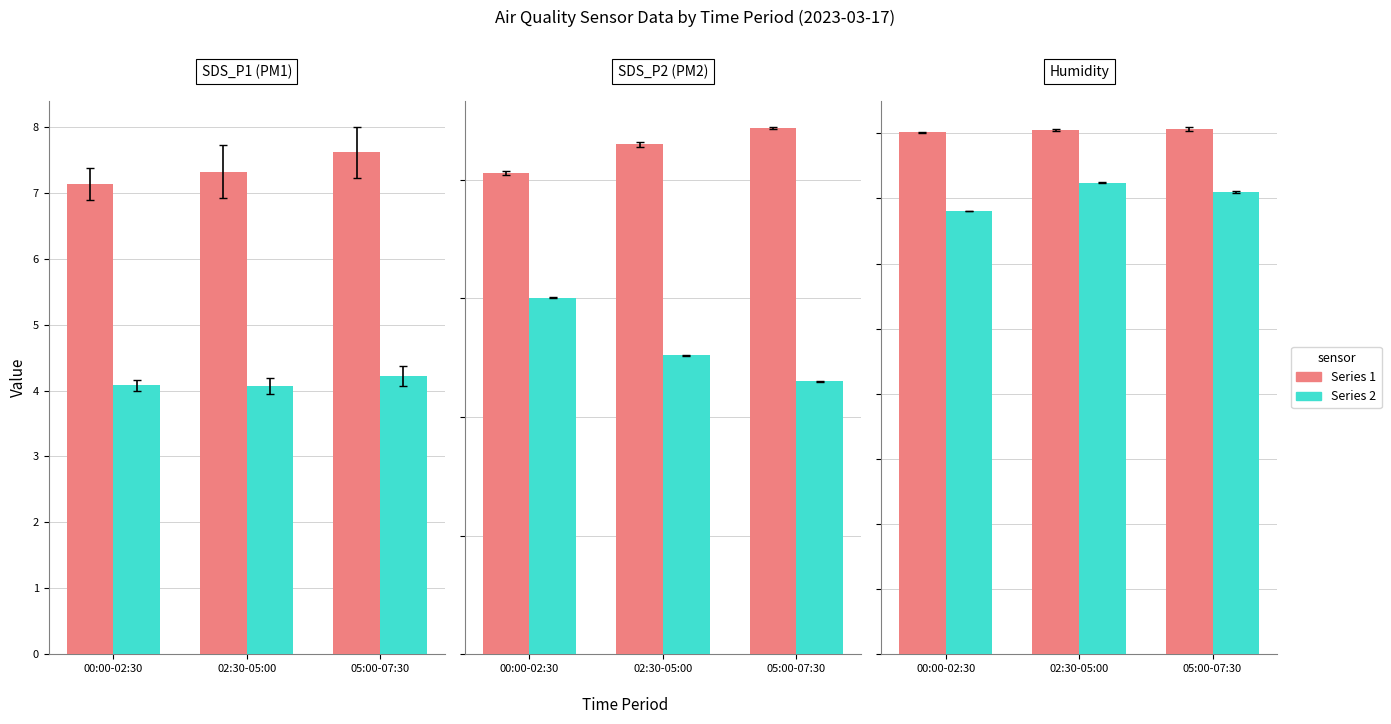

The value of Max_cycle at 02:30-05:00 is 20.1. True or false?

True